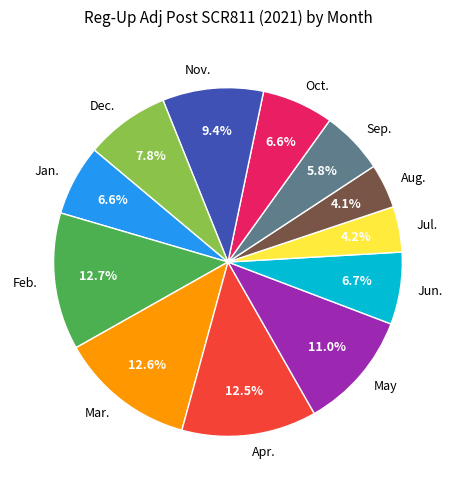

How many segments does this pie chart have?

12